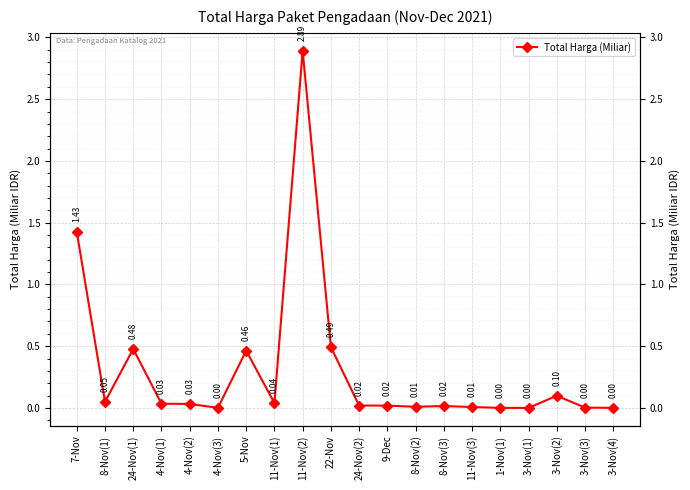

At which category does the data reach its first local valley?

8-Nov(1)